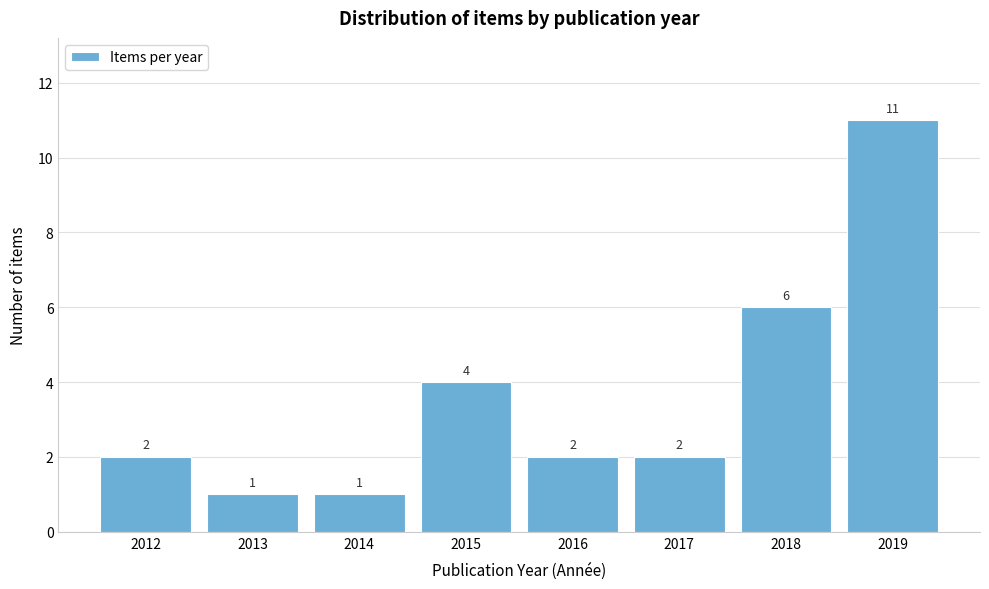

Reading right to left, what are all the values shown in this chart?

11	6	2	2	4	1	1	2